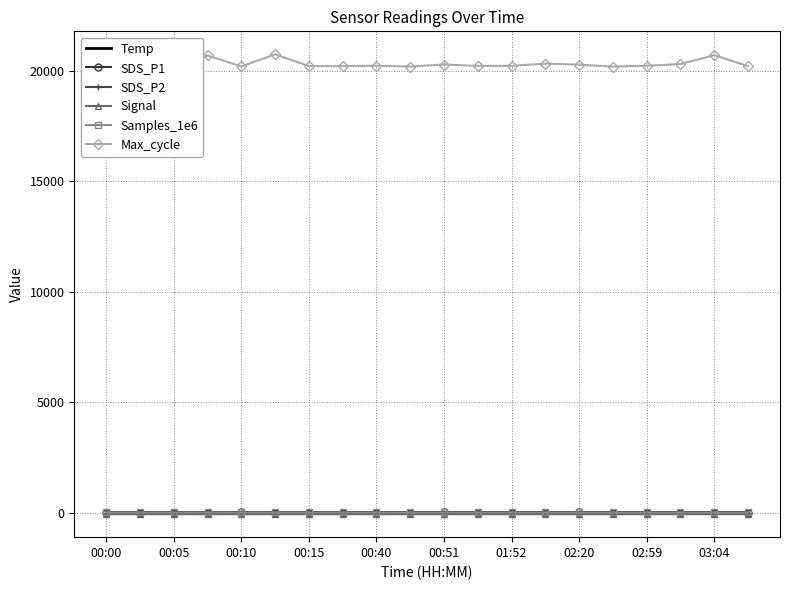

Which series has the largest total across all categories?

Max_cycle